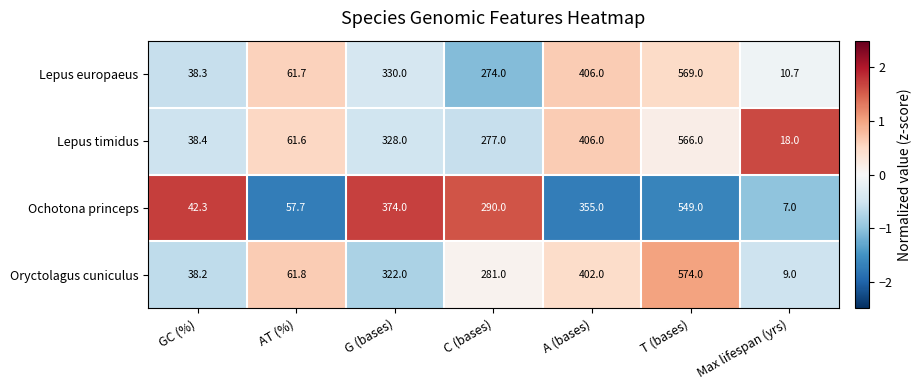

Rank the categories by Ochotona princeps value from lowest to highest.

Max lifespan (yrs), GC (%), AT (%), C (bases), A (bases), G (bases), T (bases)